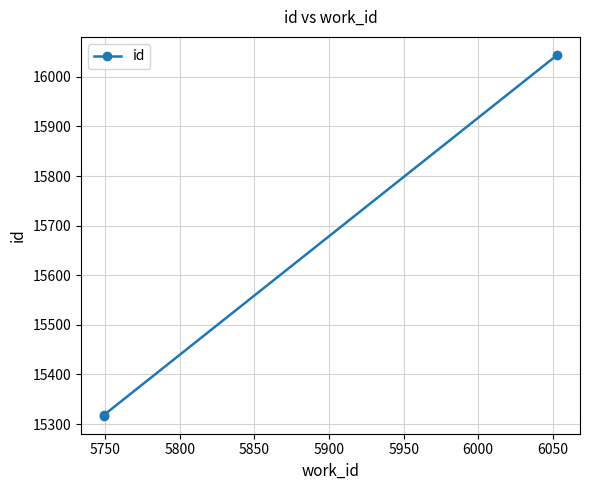

How many data points are above 15318?

1